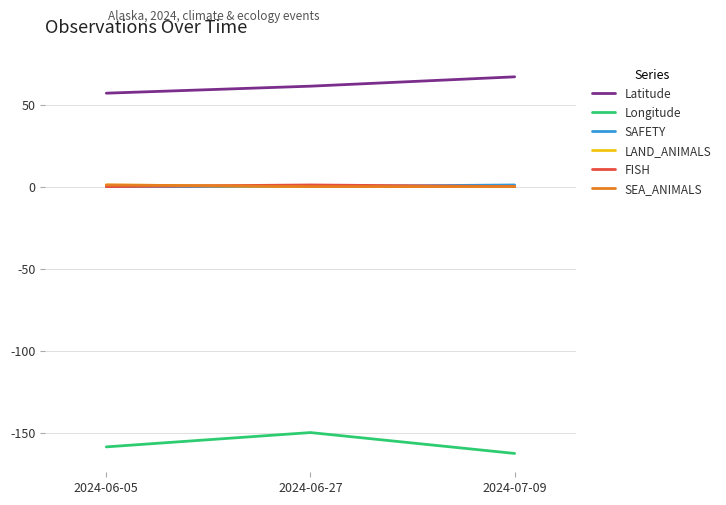

Is this an area chart (filled region under the line)?

No